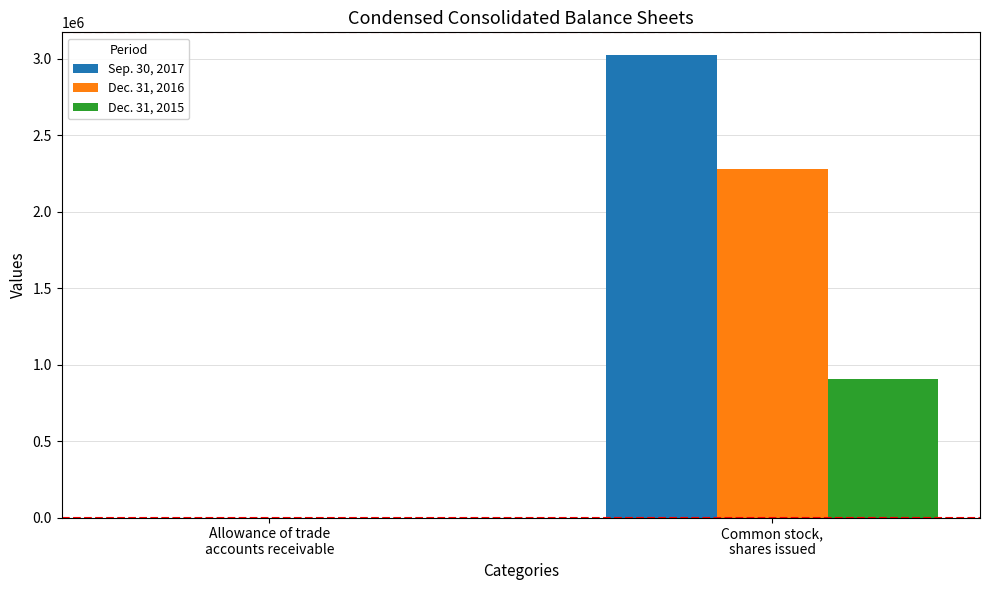

Which series has the widest spread of values?

Sep. 30, 2017